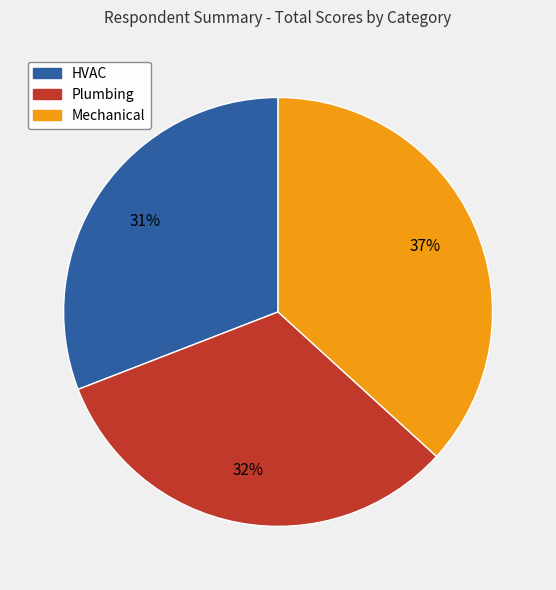

True or false: Plumbing accounts for 32% of the total.

True